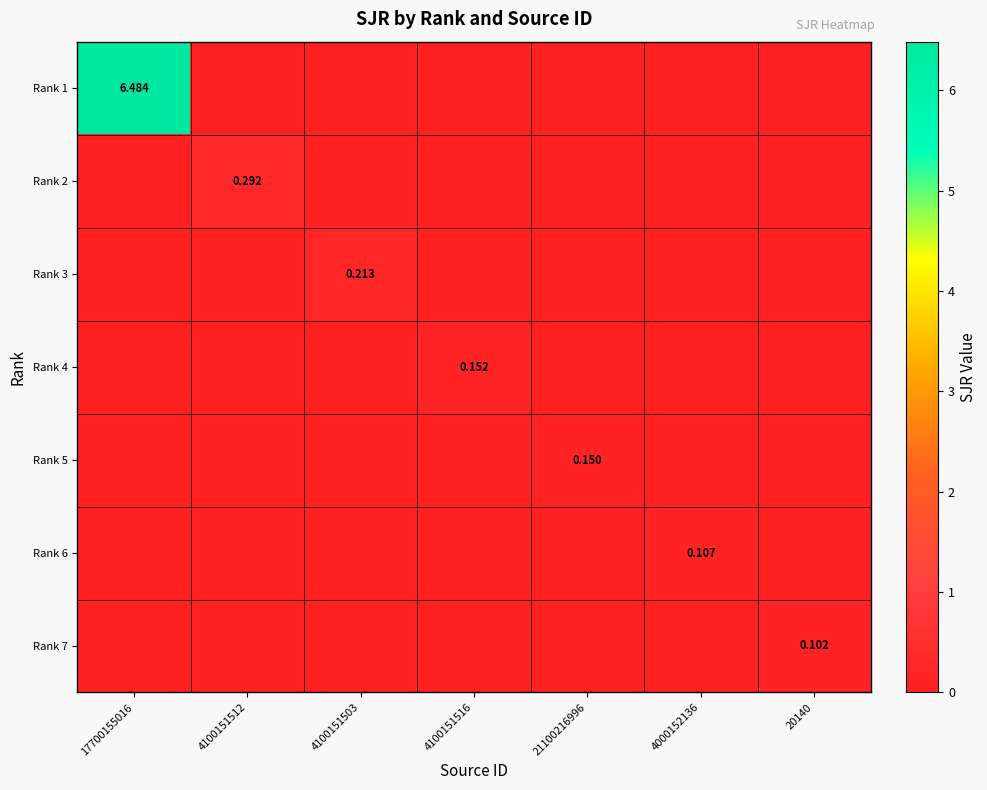

What is the difference between the maximum and minimum values in the Rank 4 series?

0.2